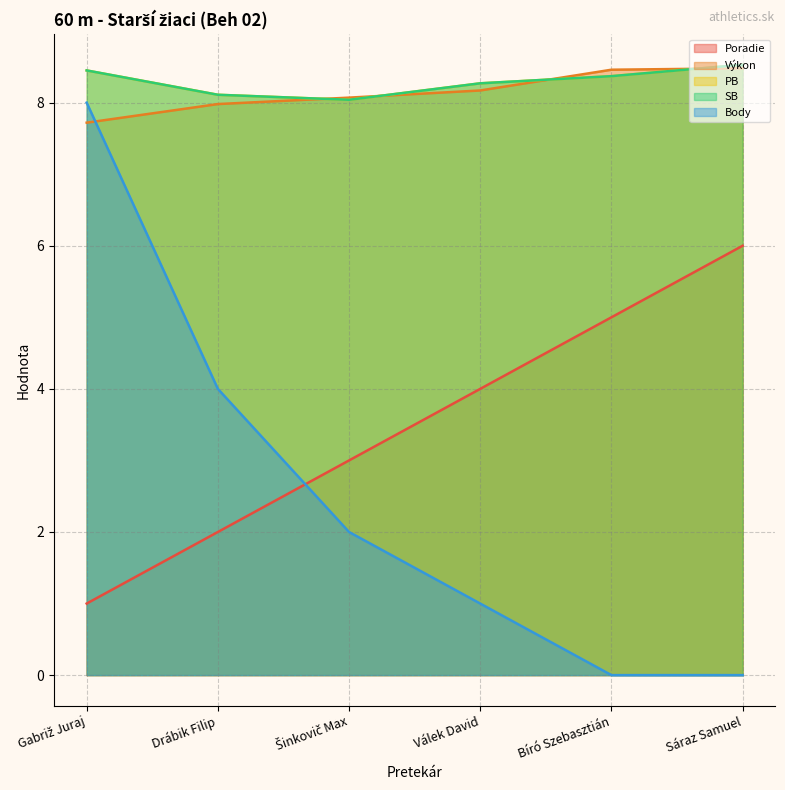

What is the lowest value of the Poradie series?

1.0